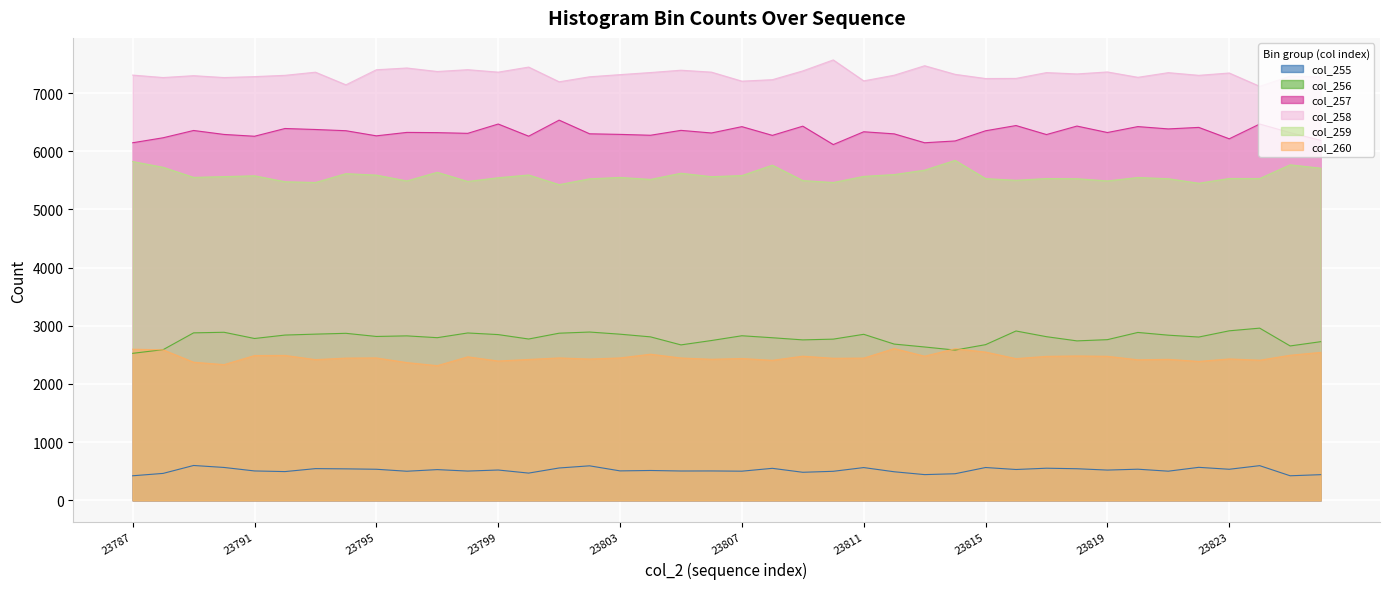

Reading left to right, what are all the values shown in this chart?

col_255: 422	463	599	565	505	494	545	541	534	500	528	503	521	468	556	593	506	513	504	505	501	550	482	499	563	491	442	457	564	530	552	543	520	535	501	567	534	596	422	441
col_256: 2527	2590	2879	2889	2782	2841	2857	2871	2817	2827	2796	2877	2849	2773	2873	2893	2856	2810	2672	2747	2829	2795	2758	2771	2854	2686	2636	2583	2676	2911	2813	2741	2762	2886	2839	2807	2914	2960	2654	2727
col_257: 6147	6233	6358	6290	6259	6392	6375	6354	6266	6325	6321	6309	6469	6260	6536	6301	6291	6276	6360	6315	6424	6274	6432	6116	6336	6300	6147	6178	6353	6443	6288	6434	6323	6425	6385	6411	6215	6469	6321	6189
col_258: 7310	7268	7300	7268	7284	7306	7360	7143	7402	7432	7372	7403	7361	7448	7195	7281	7318	7354	7394	7361	7206	7231	7382	7571	7211	7308	7471	7323	7251	7253	7353	7330	7364	7272	7352	7306	7346	7117	7294	7280
col_259: 5824	5725	5552	5565	5579	5477	5464	5616	5591	5491	5639	5482	5546	5593	5427	5527	5551	5517	5623	5564	5583	5762	5497	5464	5569	5600	5676	5845	5531	5502	5532	5529	5491	5550	5529	5451	5533	5532	5768	5710
col_260: 2598	2587	2374	2333	2489	2491	2419	2445	2448	2368	2315	2467	2395	2422	2448	2429	2448	2512	2447	2425	2438	2407	2478	2442	2445	2609	2478	2606	2549	2436	2475	2482	2476	2416	2424	2388	2431	2409	2494	2543